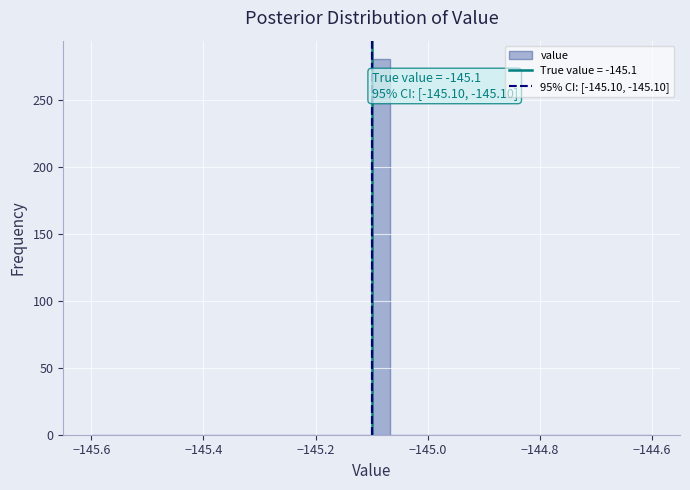

Read against the x-axis, roughly where is the centre of the tallest bar?

-145.08